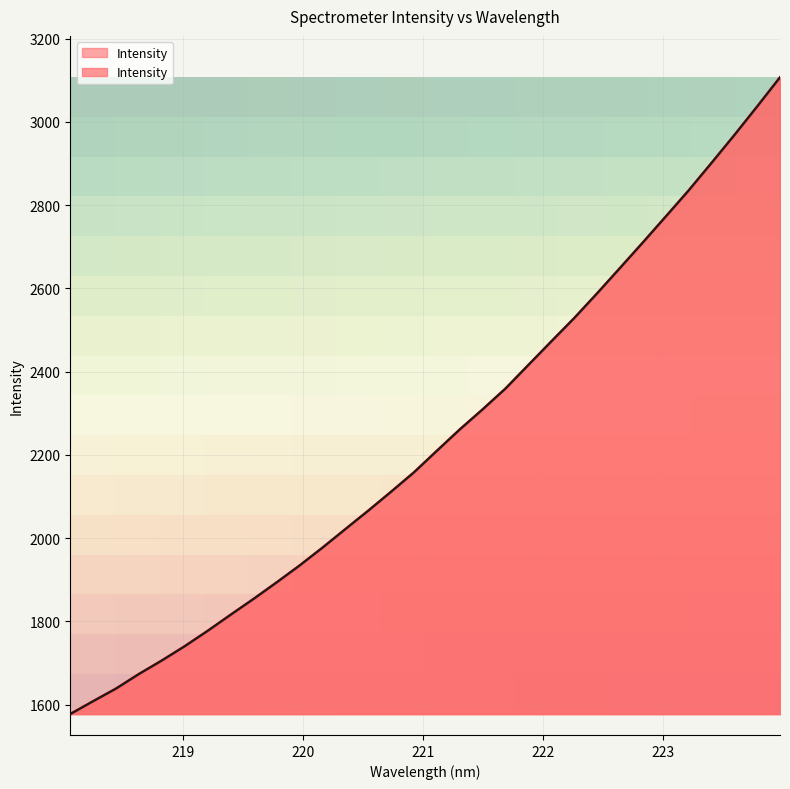

How many data points does each series have?

32